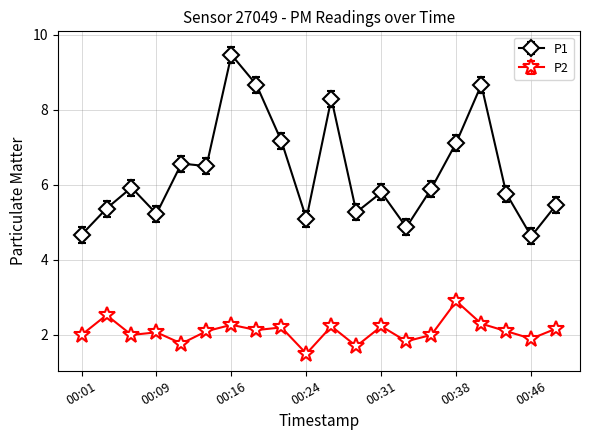

Which series has the largest total across all categories?

P1